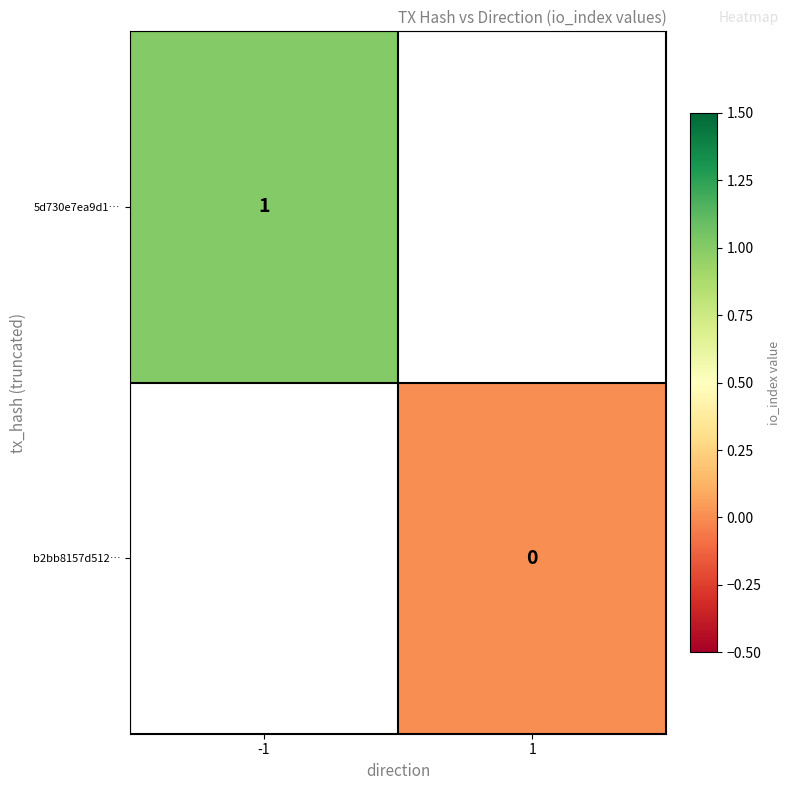

Is the value of 5d730e7ea9d1… at -1 greater than the value of b2bb8157d512… at 1?

Yes